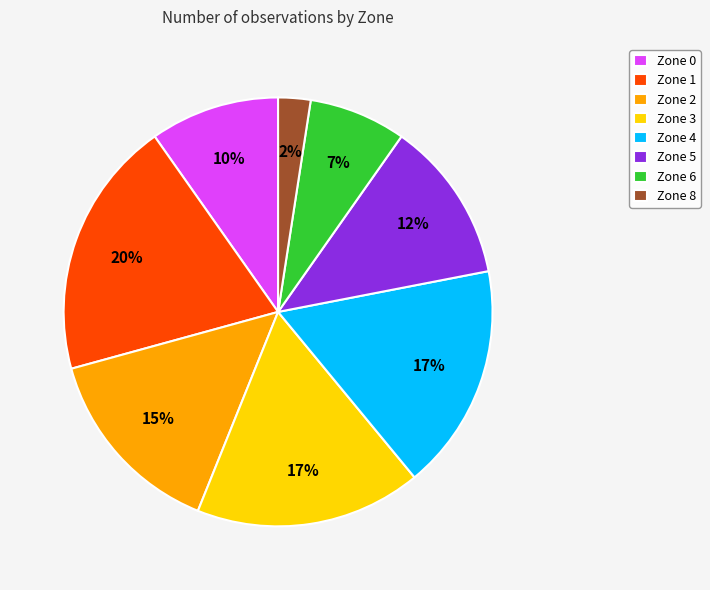

What percentage is the Zone 0 slice, to the nearest percent?

10%